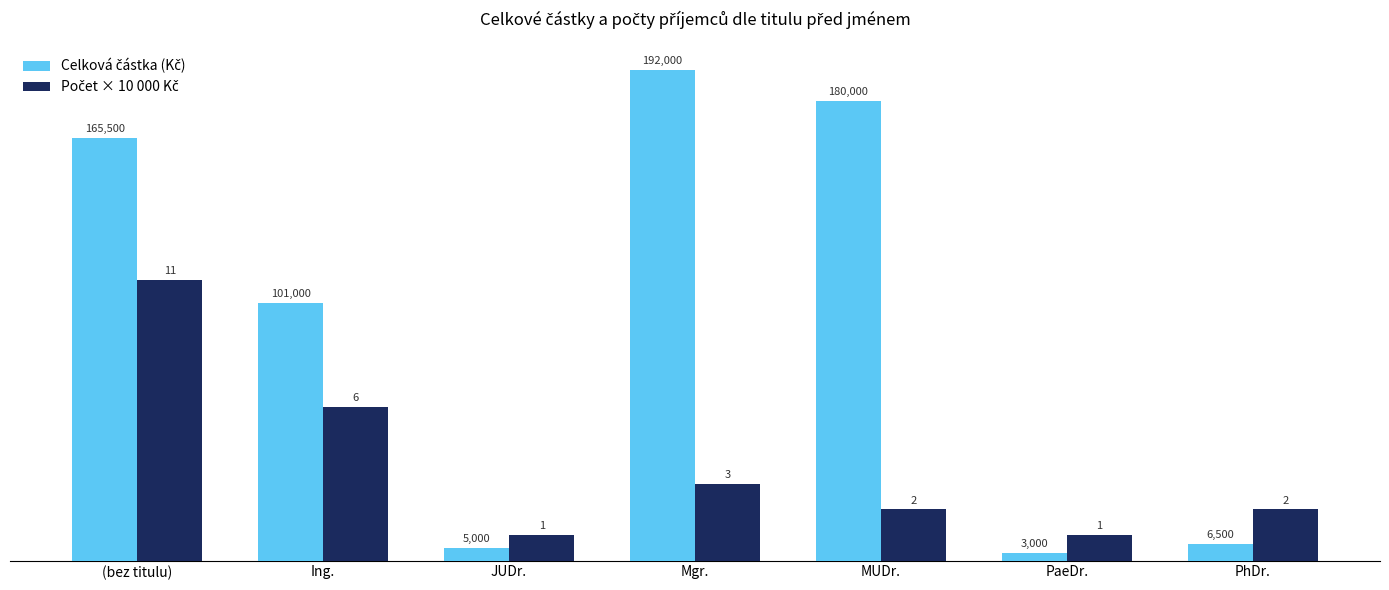

How many distinct data groups are displayed?

2